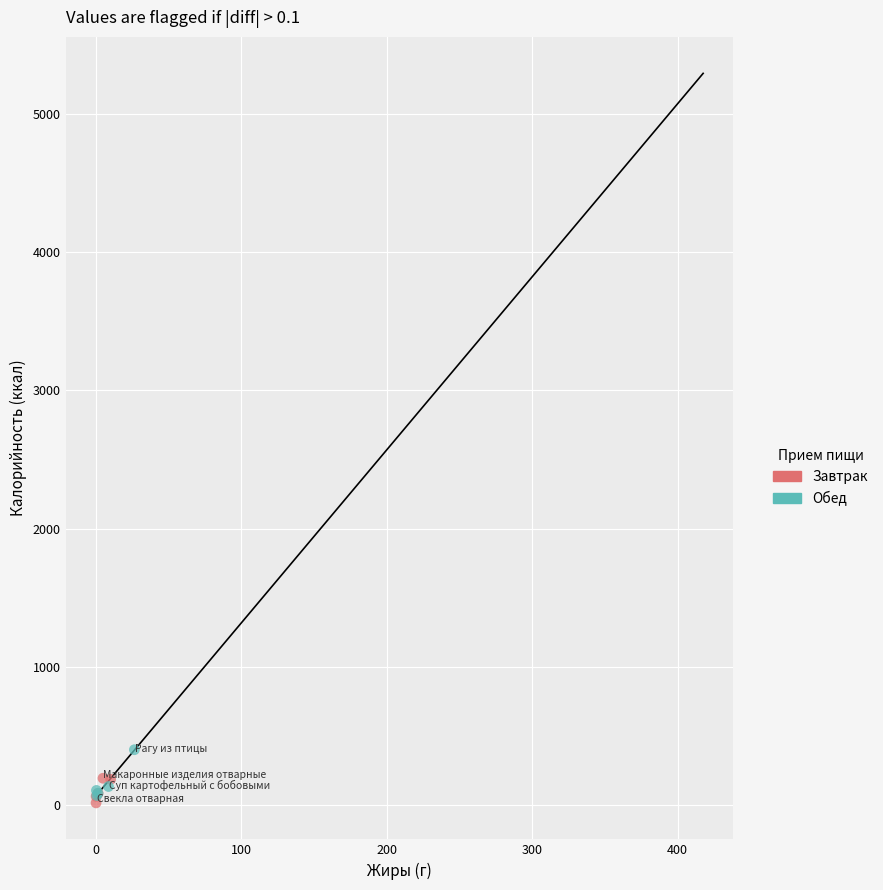

What are all the series names shown in the legend?

Завтрак, Обед